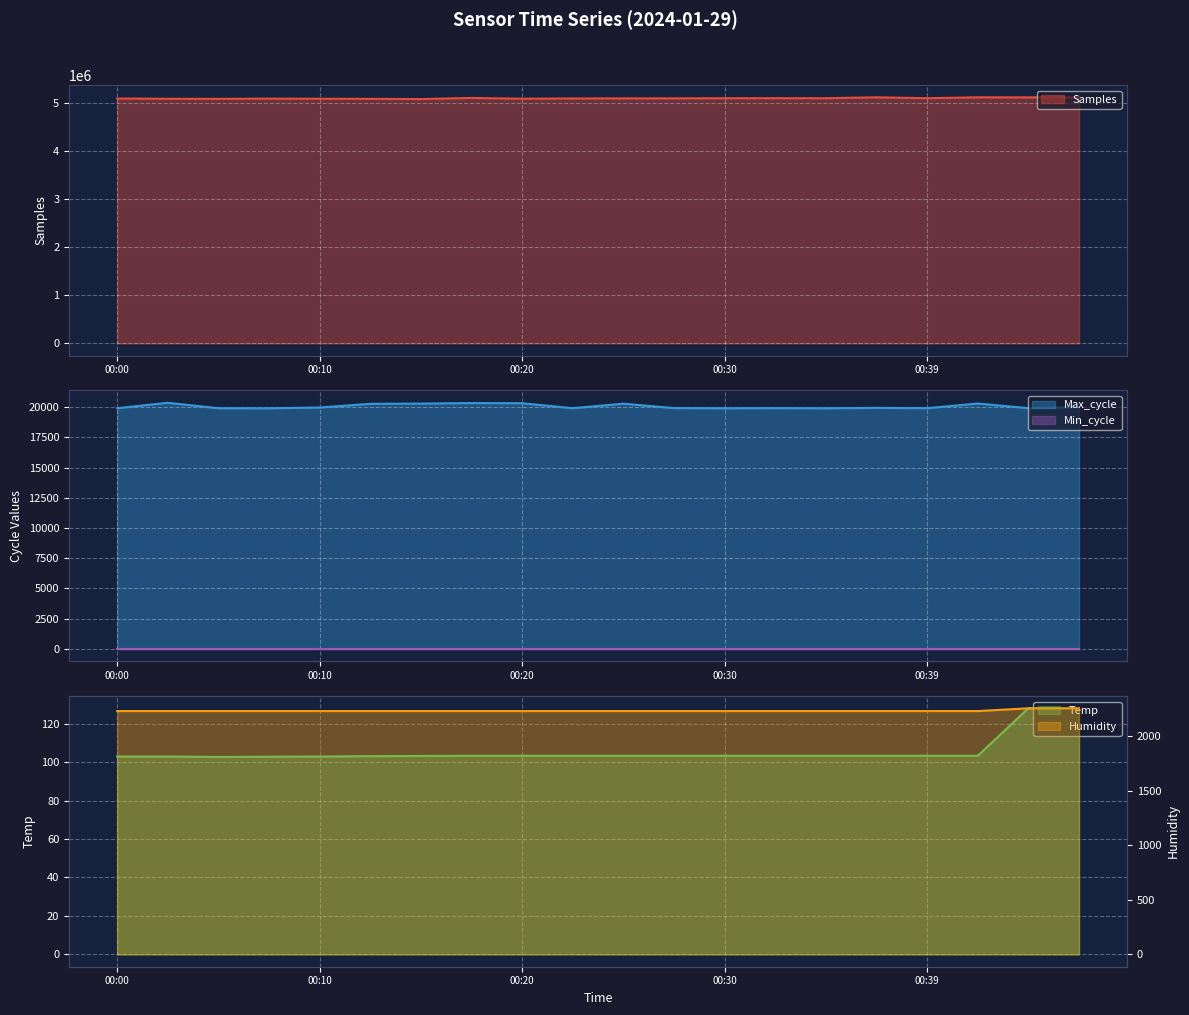

Rank the categories by Samples value from highest to lowest.

00:37, 00:42, 00:47, 00:44, 00:18, 00:32, 00:39, 00:35, 00:30, 00:27, 00:25, 00:22, 00:00, 00:08, 00:20, 00:10, 00:03, 00:13, 00:05, 00:15